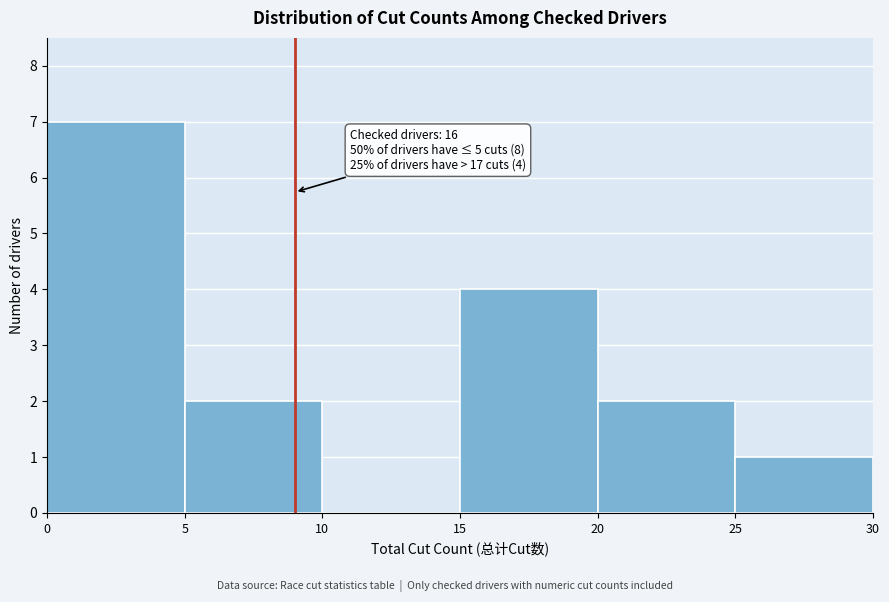

Which range on the x-axis has the tallest bar?

0 to 5